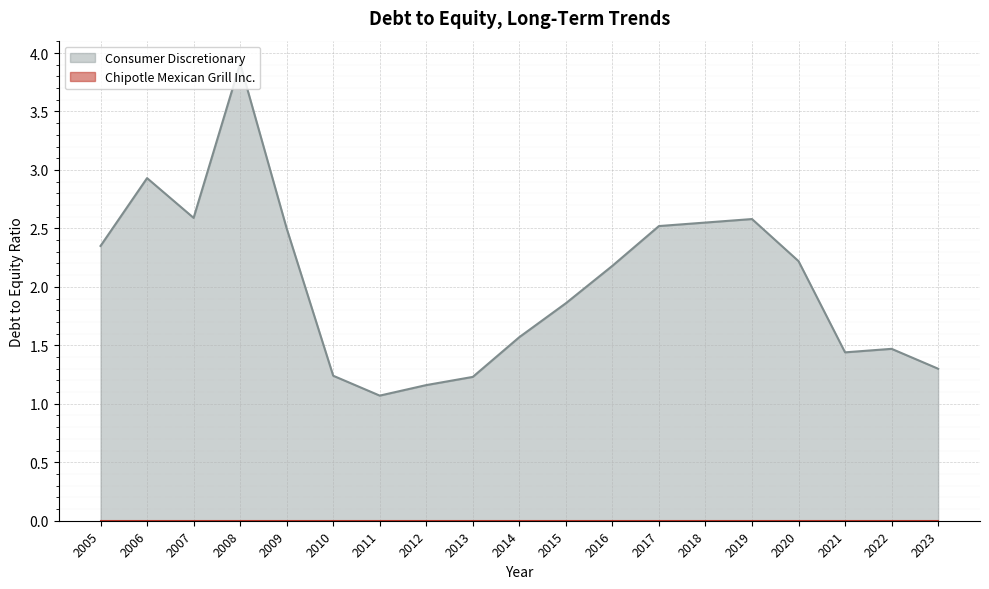

How many values exceed 2?

10